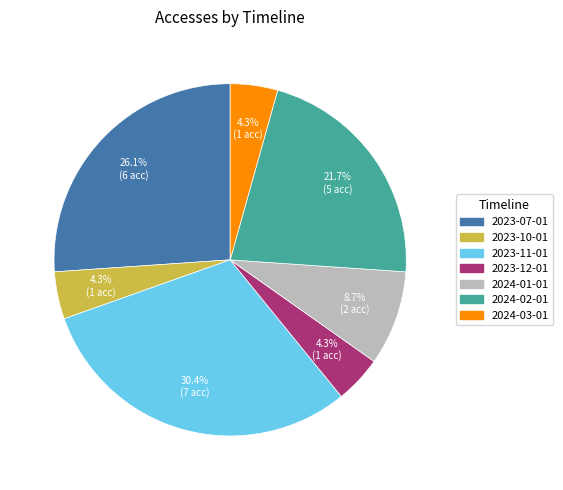

Is there any slice that represents more than half of the pie?

No